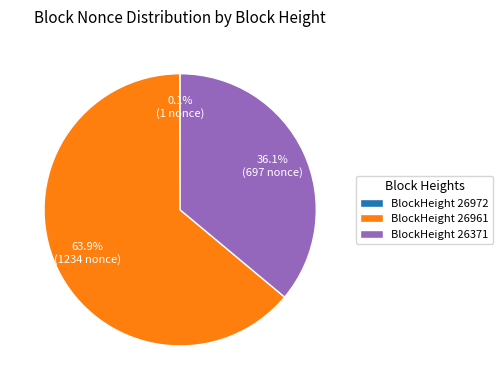

Is there a majority slice in this chart?

Yes